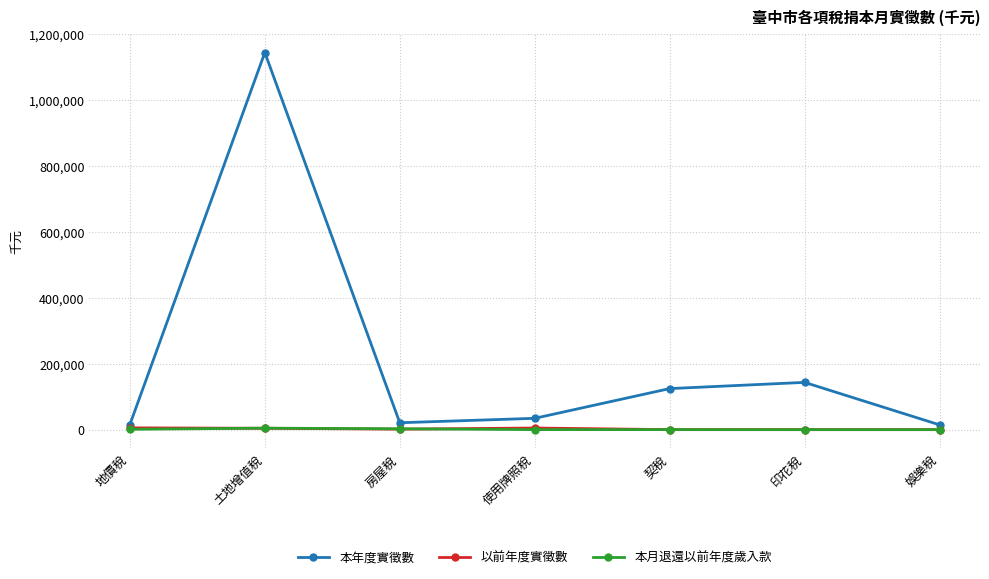

Where is the first local maximum for 本年度實徵數?

土地增值稅